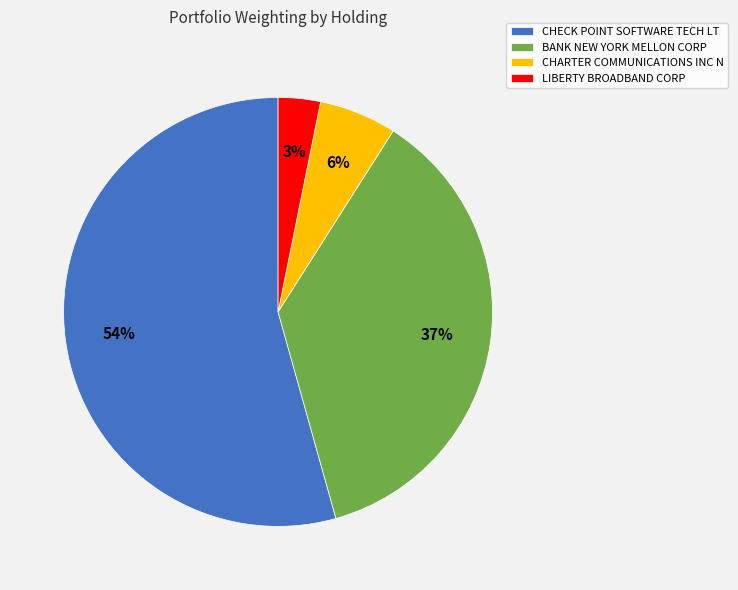

Which has a higher value, CHARTER COMMUNICATIONS INC N or LIBERTY BROADBAND CORP?

CHARTER COMMUNICATIONS INC N